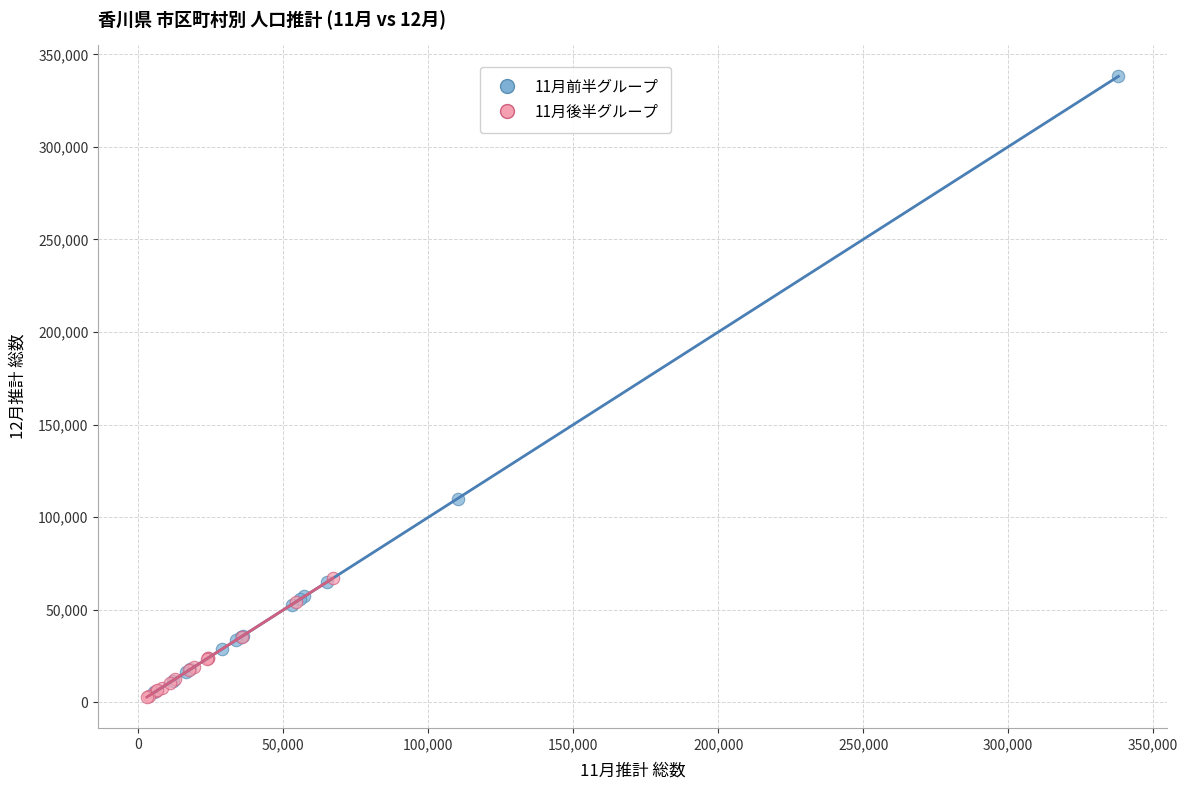

Which series has the largest Y range (max minus min)?

11月前半グループ